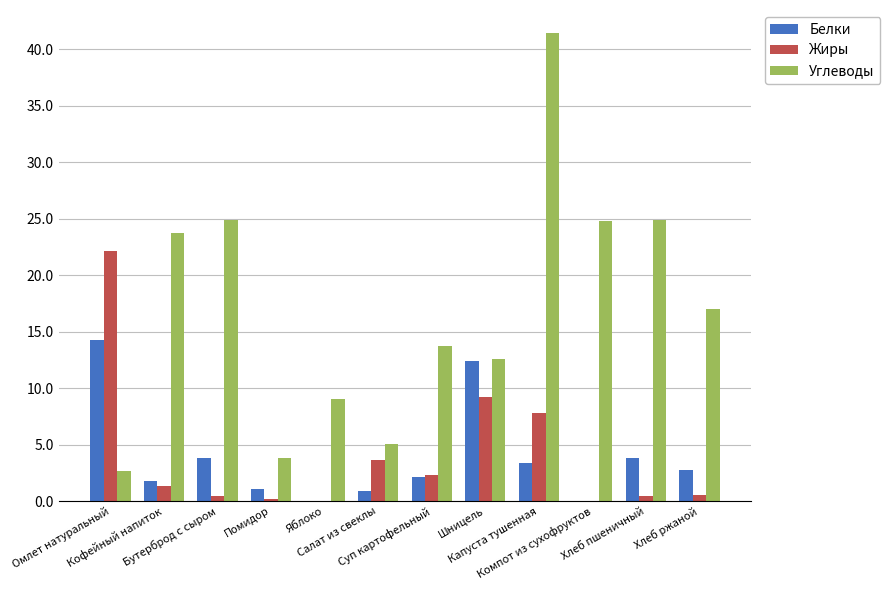

Does the chart contain stacked bars?

No